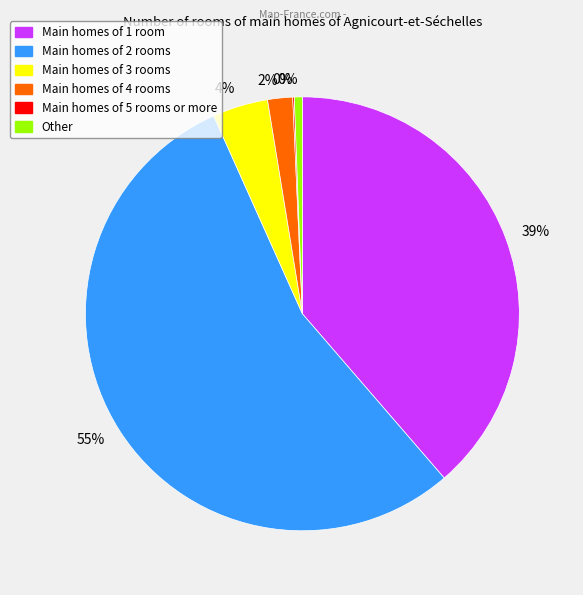

To the nearest percent, what is the difference between the largest and smallest slice percentages?

55%